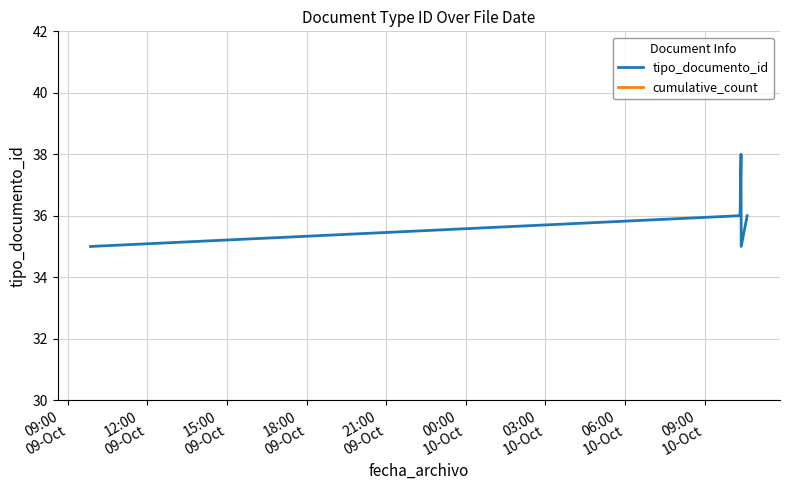

How many data points does each series have?

10